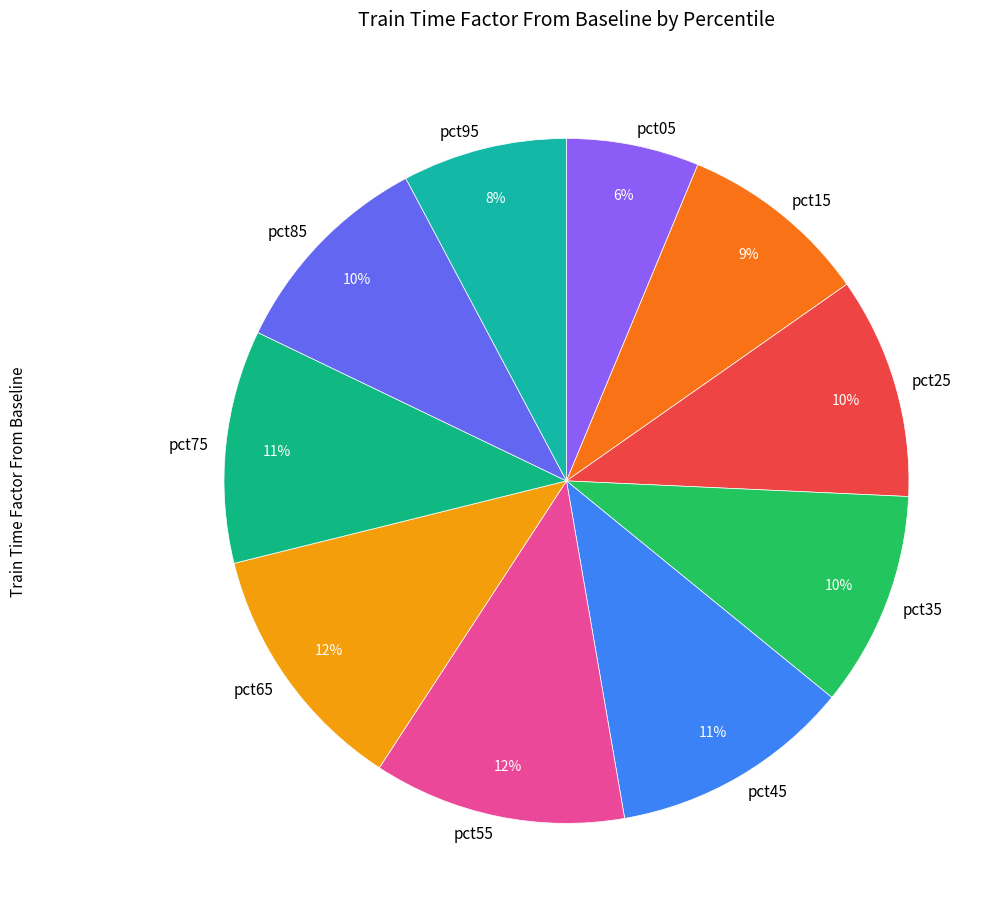

How many slices are in this pie chart?

10